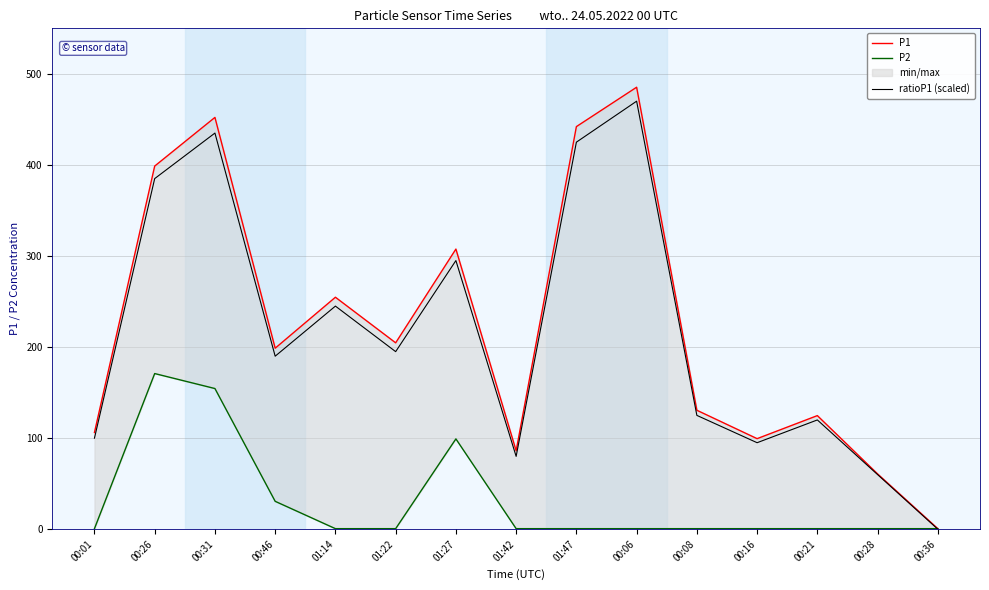

True or false: P1 and P2 cross at least once.

False